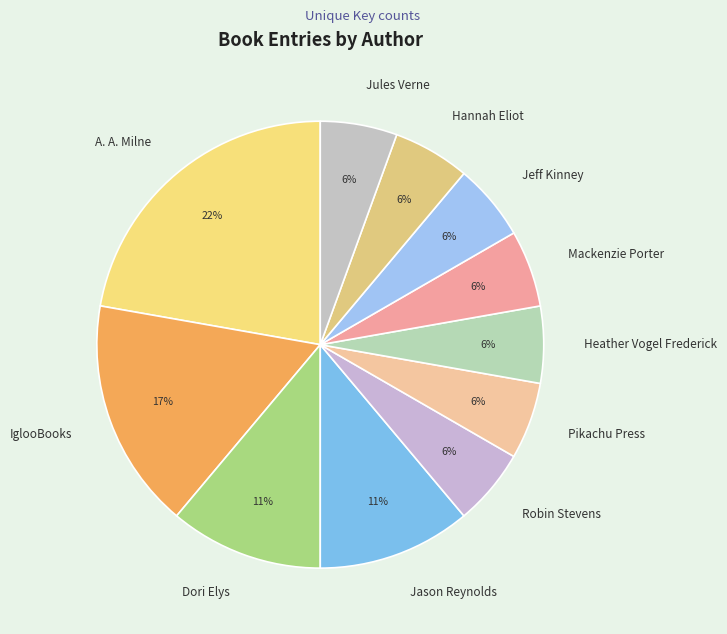

Is there a majority slice in this chart?

No